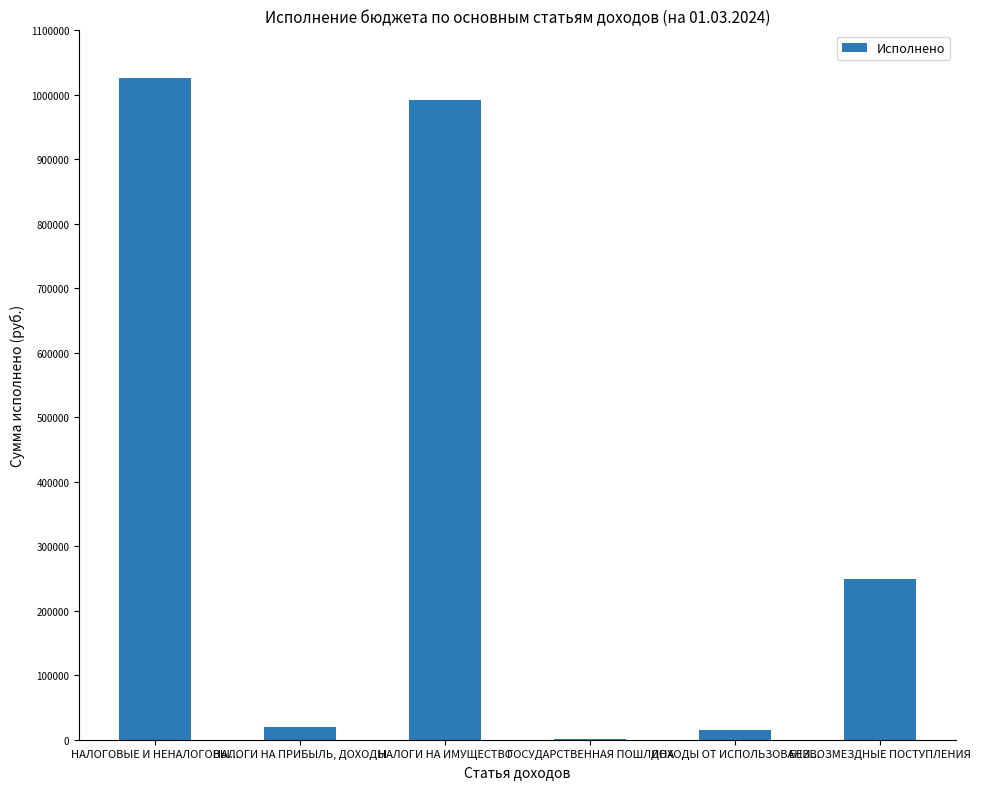

True or false: the data shows 1025952.6 at НАЛОГОВЫЕ И НЕНАЛОГОВЫ....

True